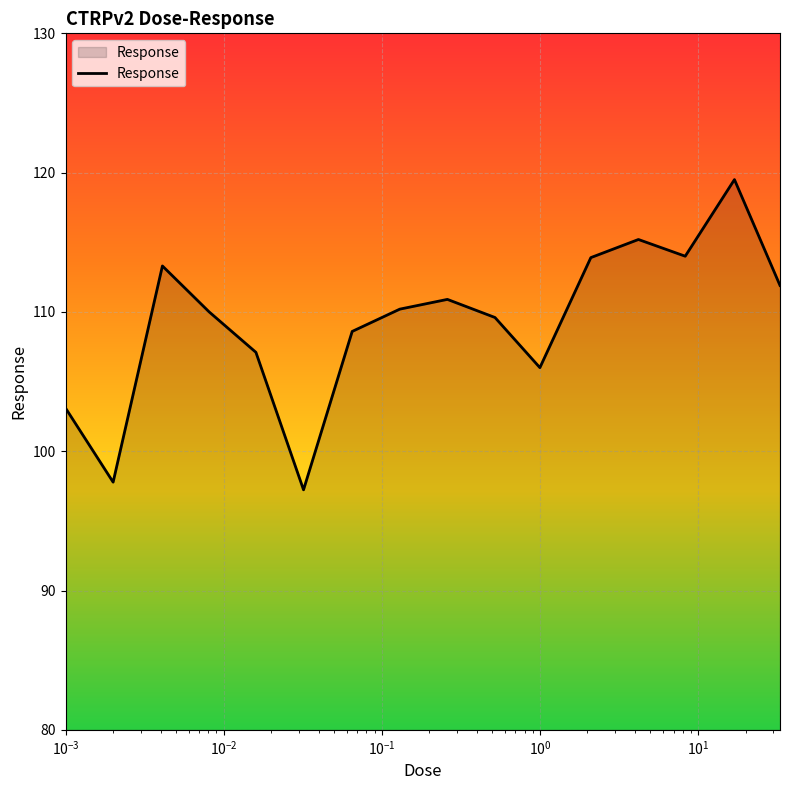

How many lines are shown in the chart?

1